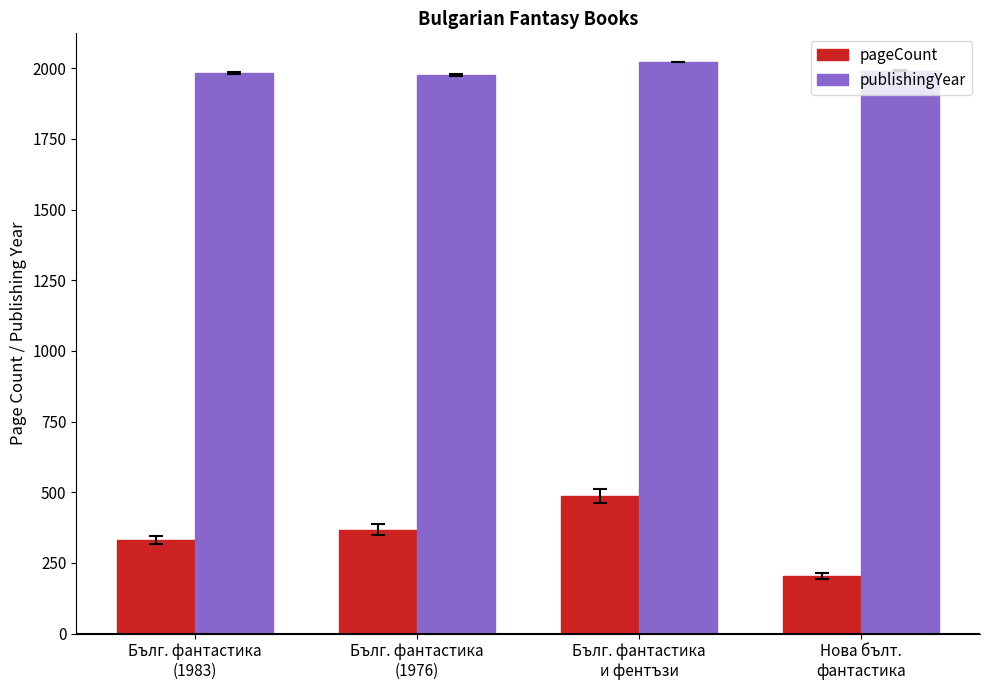

What is the difference between the pageCount values at Бълг. фантастика
(1983) and Нова бълт.
фантастика?

128